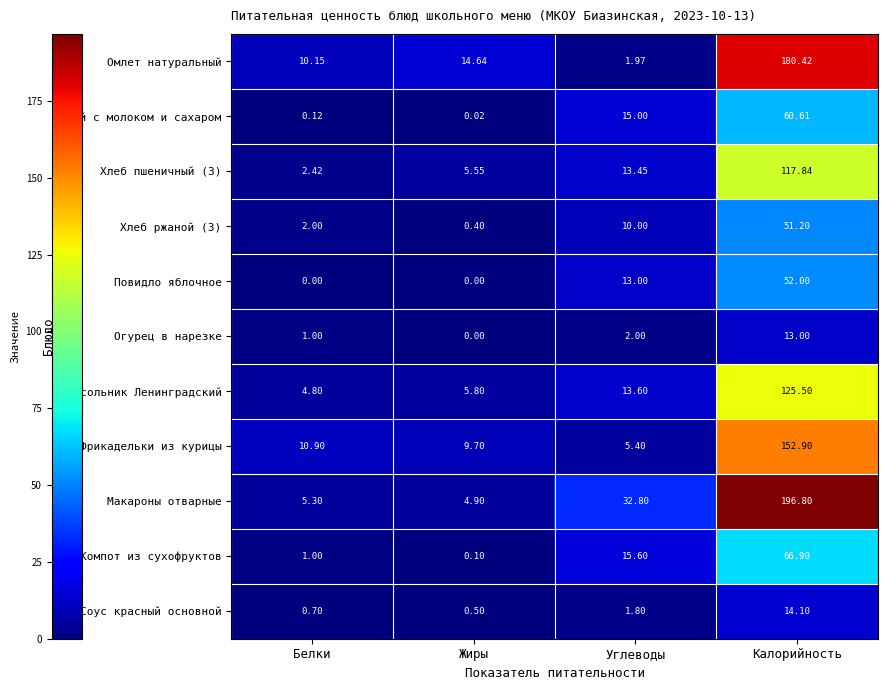

What is the difference between the highest and lowest values at Жиры?

14.6